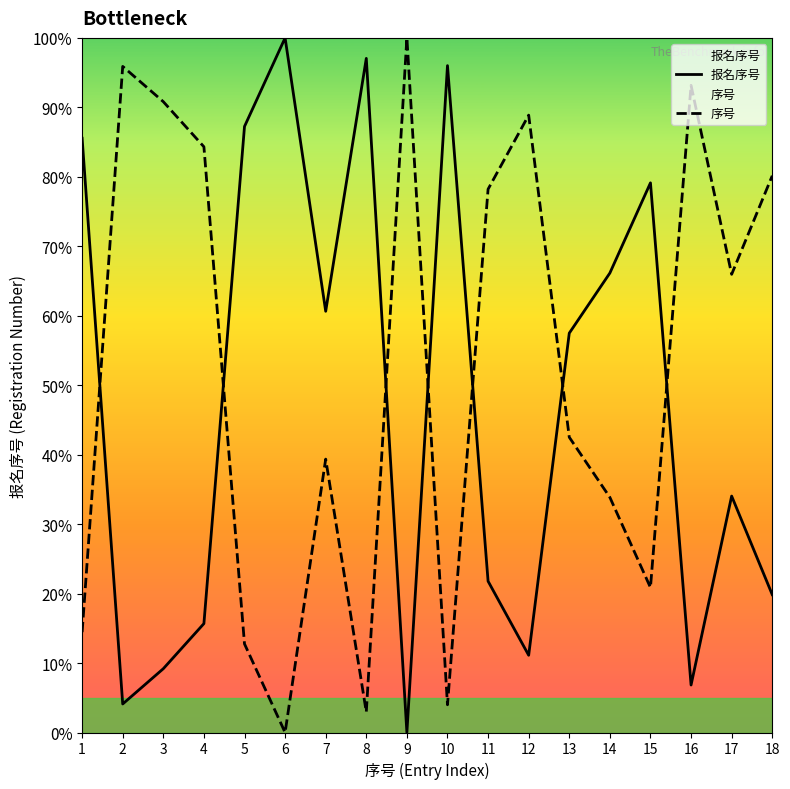

At which label does 序号 first exceed 65?

2